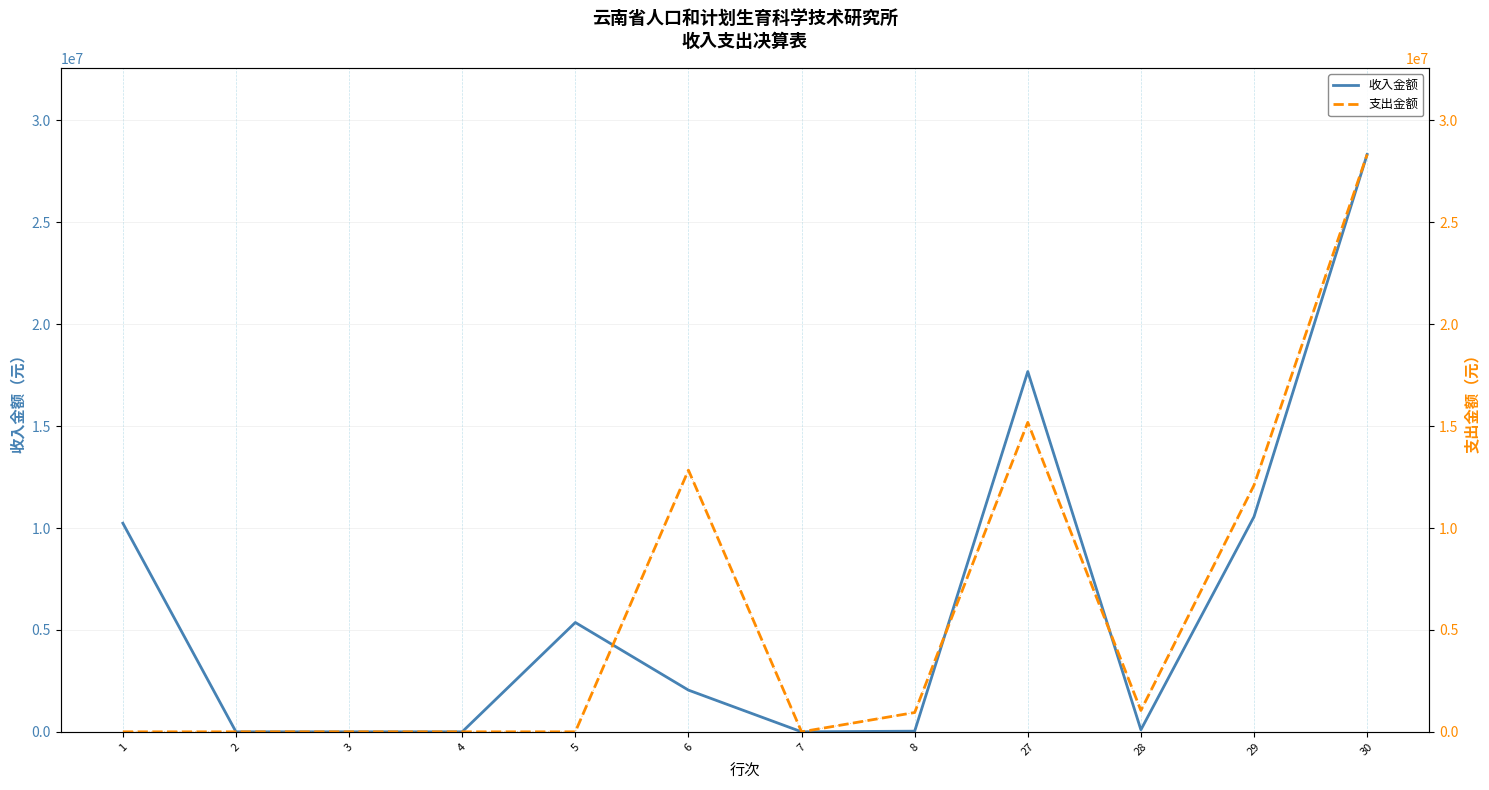

Which has a higher value, 8 or 4?

8